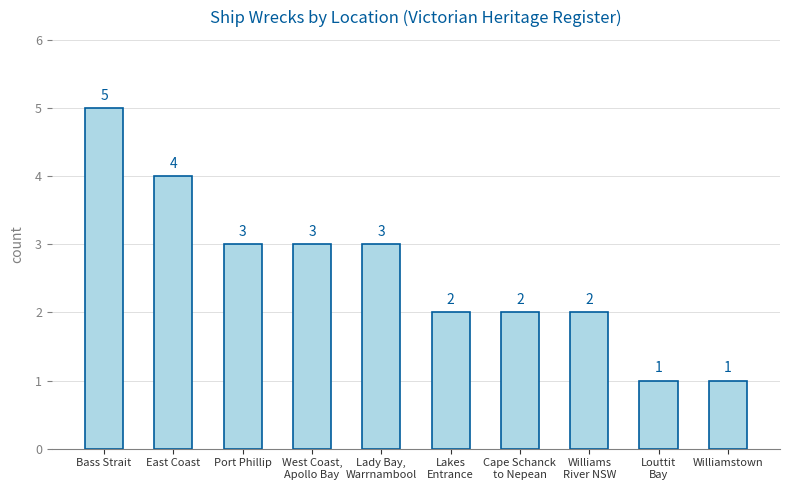

Reading right to left, what are all the values shown in this chart?

1	1	2	2	2	3	3	3	4	5